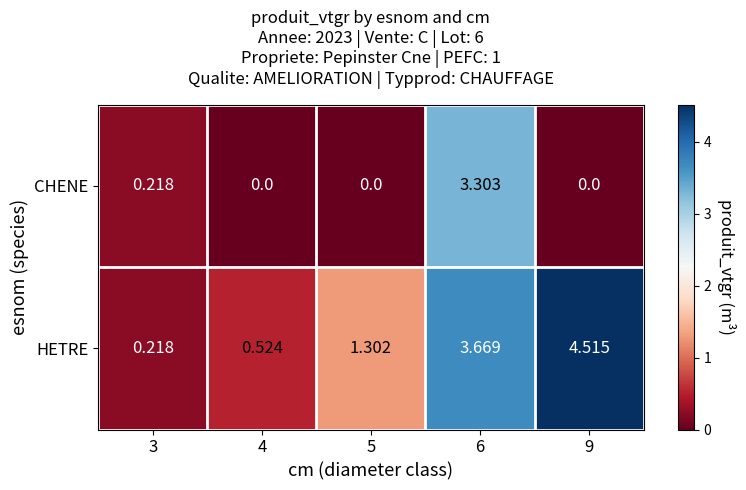

Which series has the widest spread of values?

HETRE